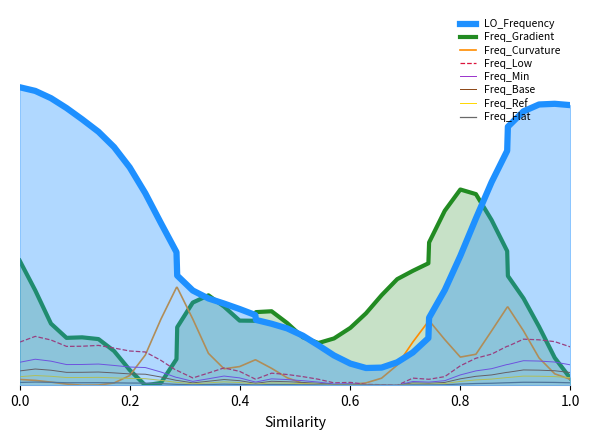

What is the difference between the second highest and minimum values?

0.1